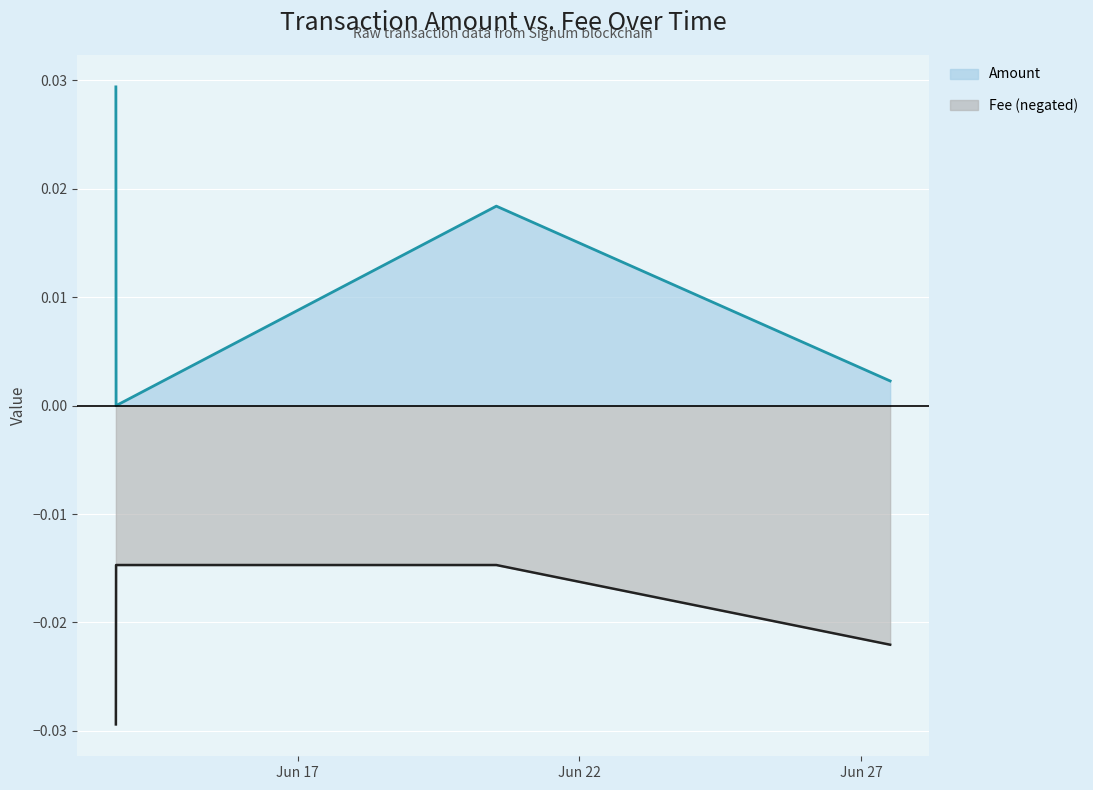

True or false: Amount and Fee cross at least once.

False